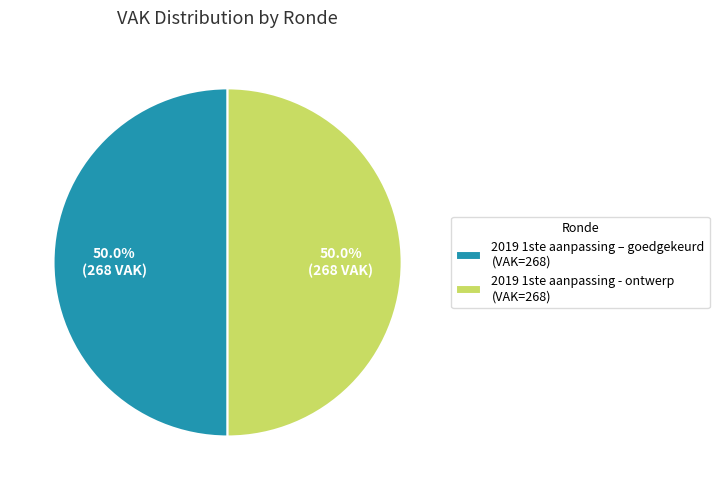

Count the number of slices in the pie.

2